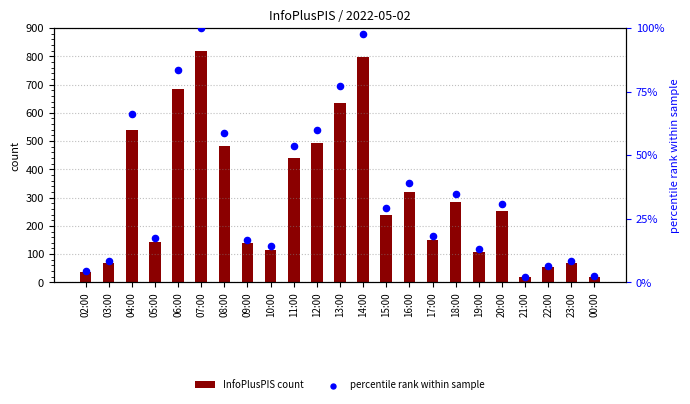

Which series reaches the minimum Y coordinate?

percentile rank within sample